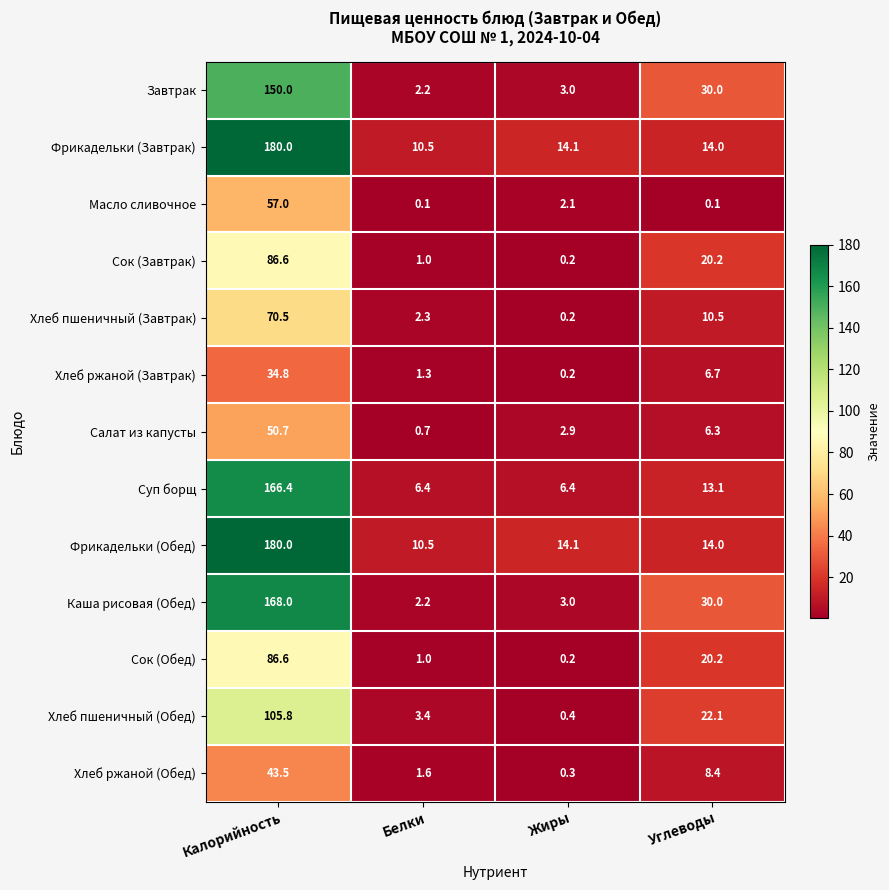

At which category does the chart reach its peak across all series?

Калорийность